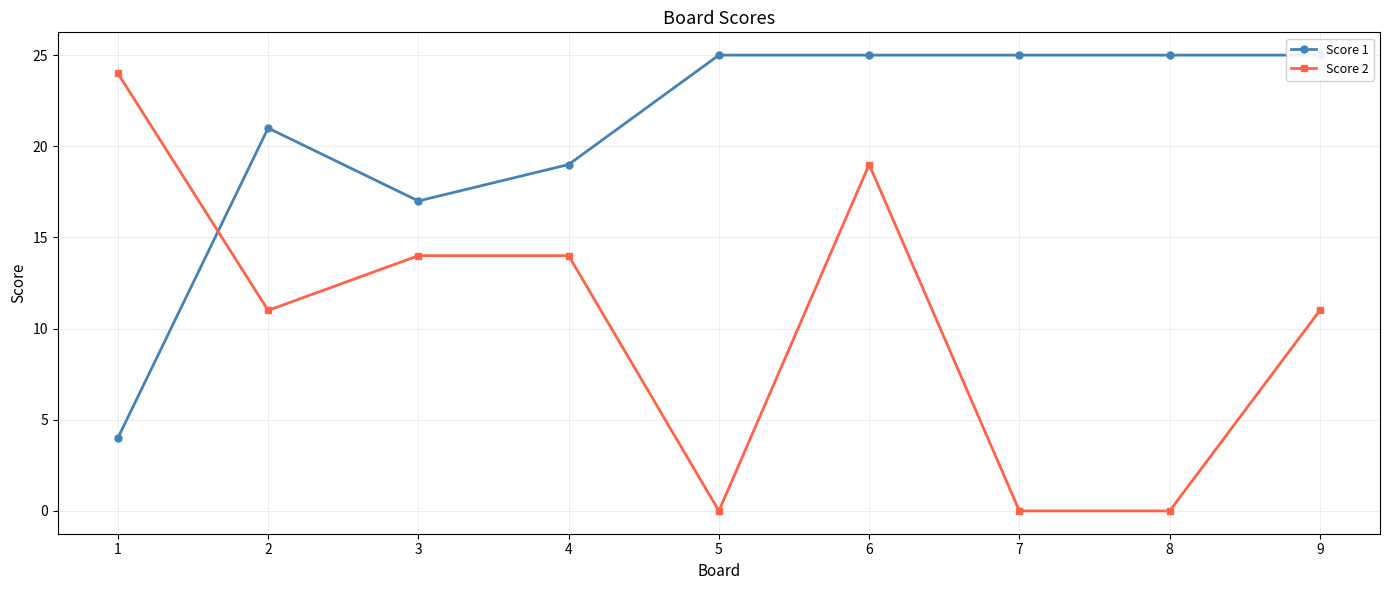

What is the spread (max minus min) of values at 3?

3